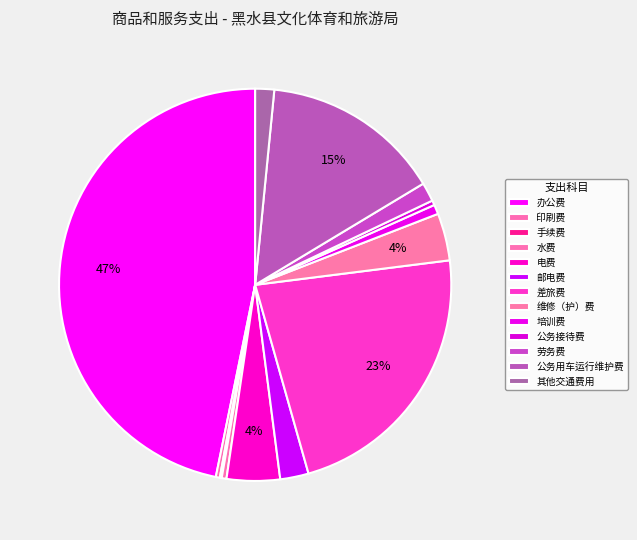

How many slices are in this pie chart?

13